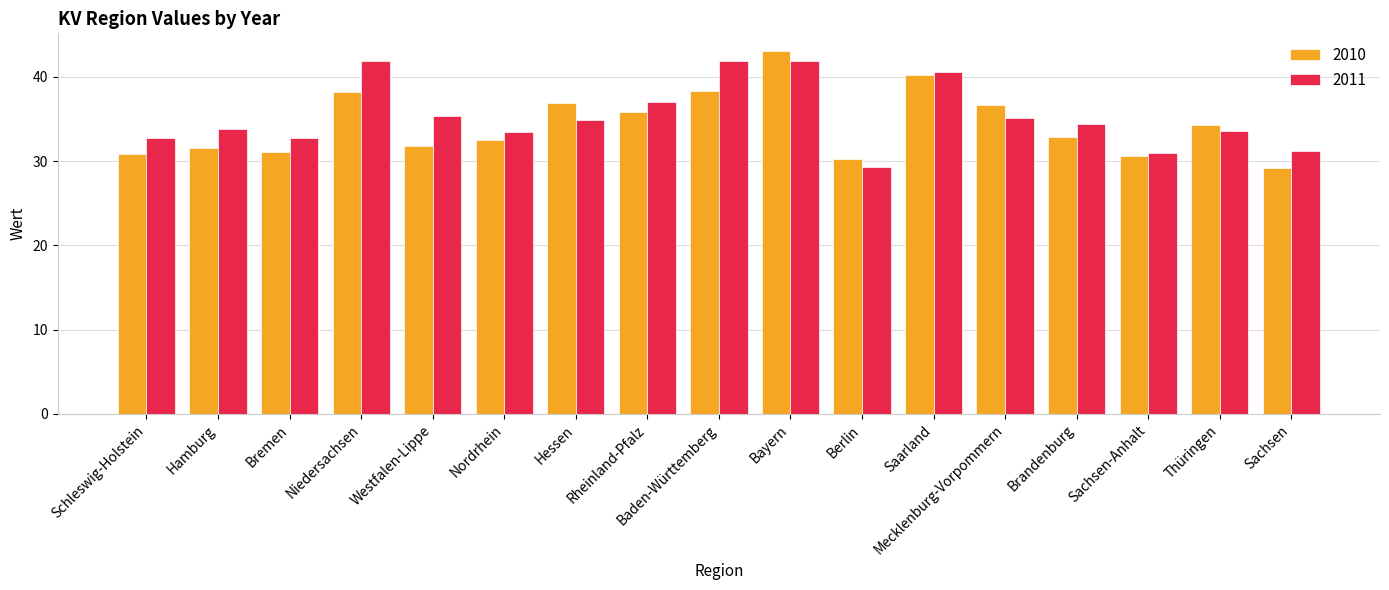

Are the bars grouped side by side (vs. stacked)?

Yes